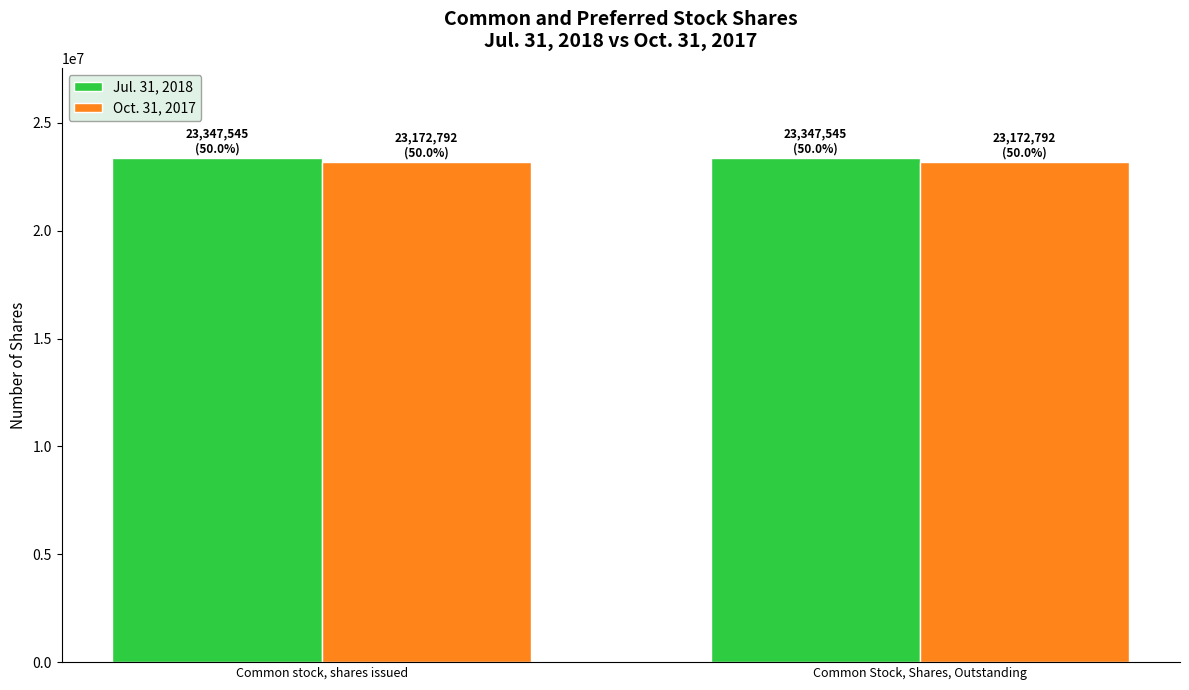

What is the label of the 2nd bar from the left?

Common Stock, Shares, Outstanding